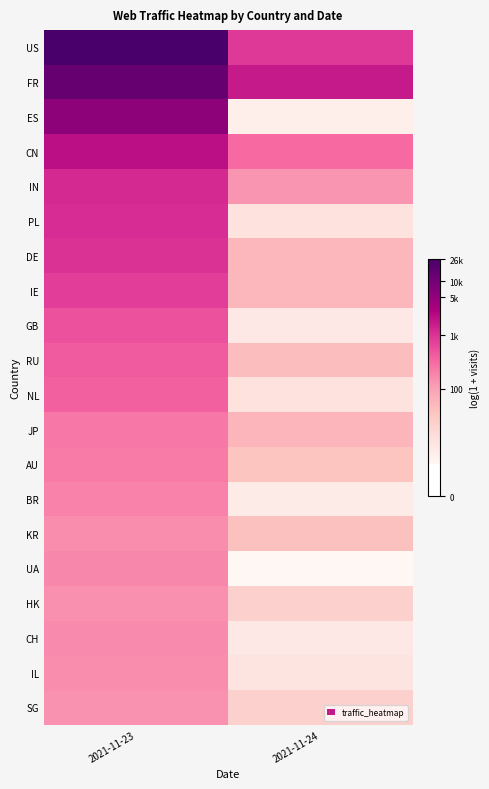

Count the number of data series in this chart.

20